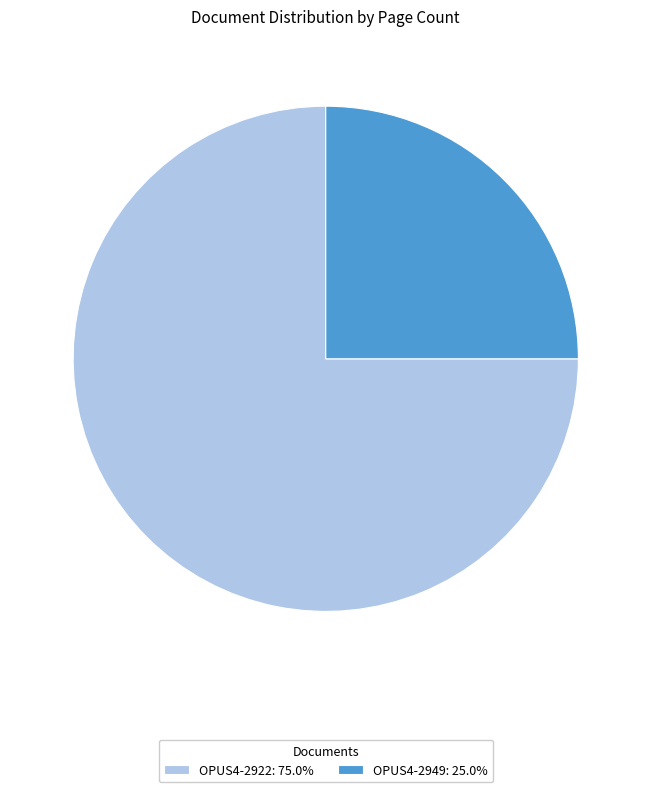

The OPUS4-2922 slice represents 75% of the pie. True or false?

True